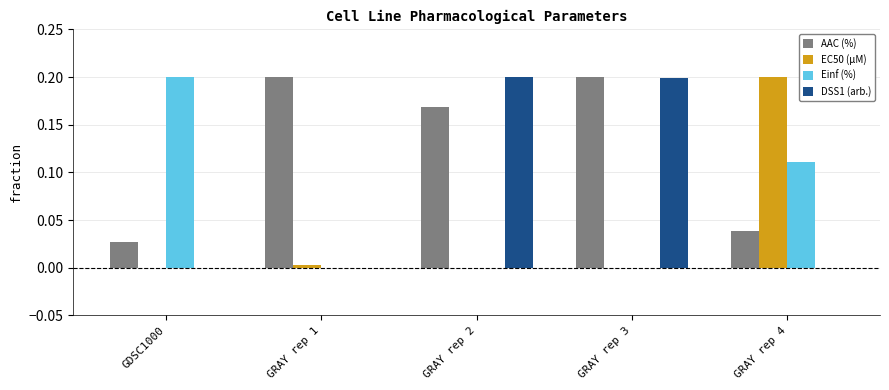

Which series has the largest total across all categories?

AAC (%)